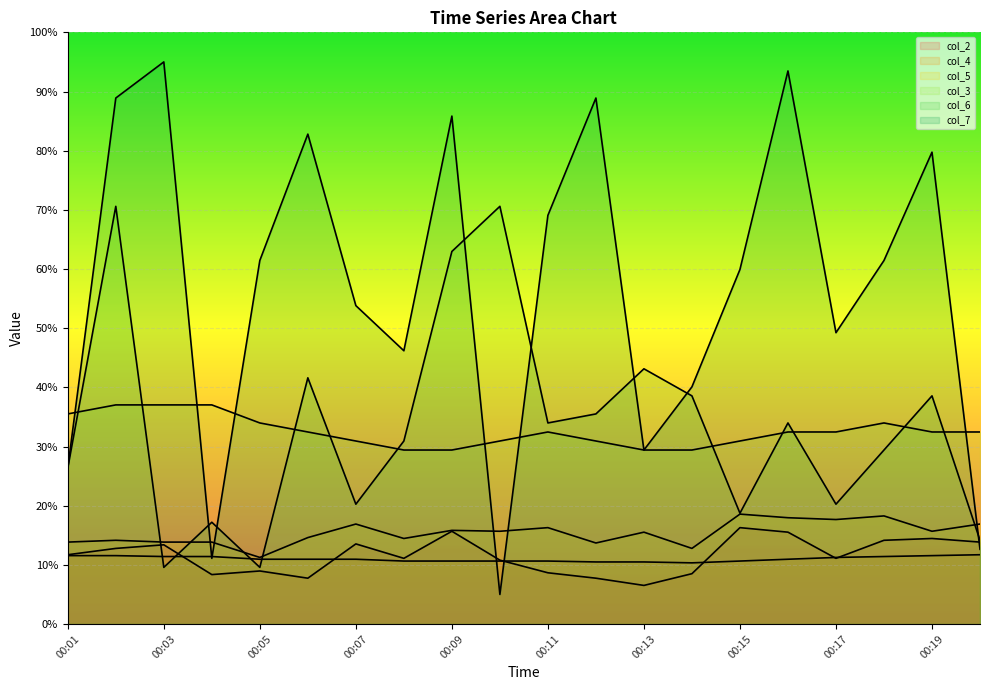

What is the difference between the maximum and minimum values in the col_2 series?

9.8